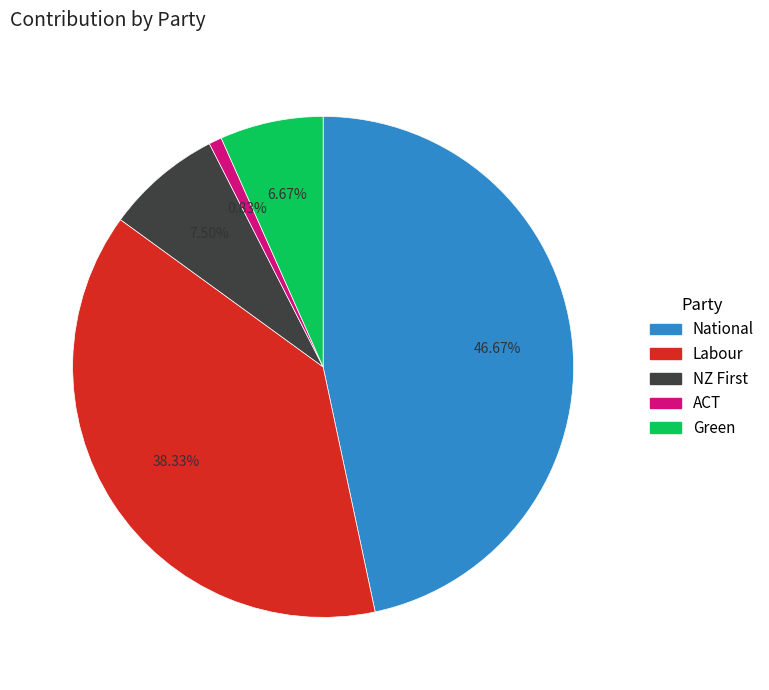

Approximately how many times larger is the value at National compared to Green?

7.0